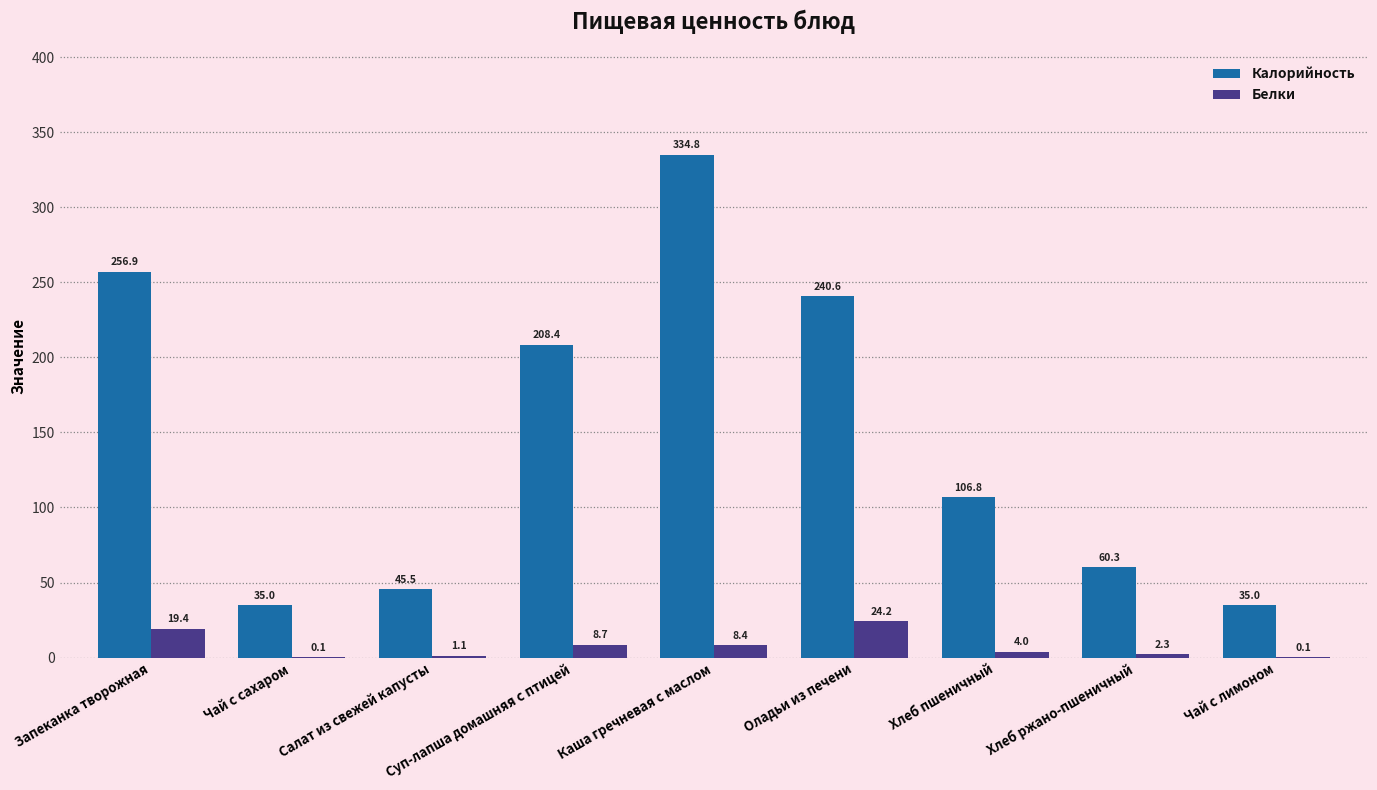

Which category has the highest value in the Белки series?

Оладьи из печени